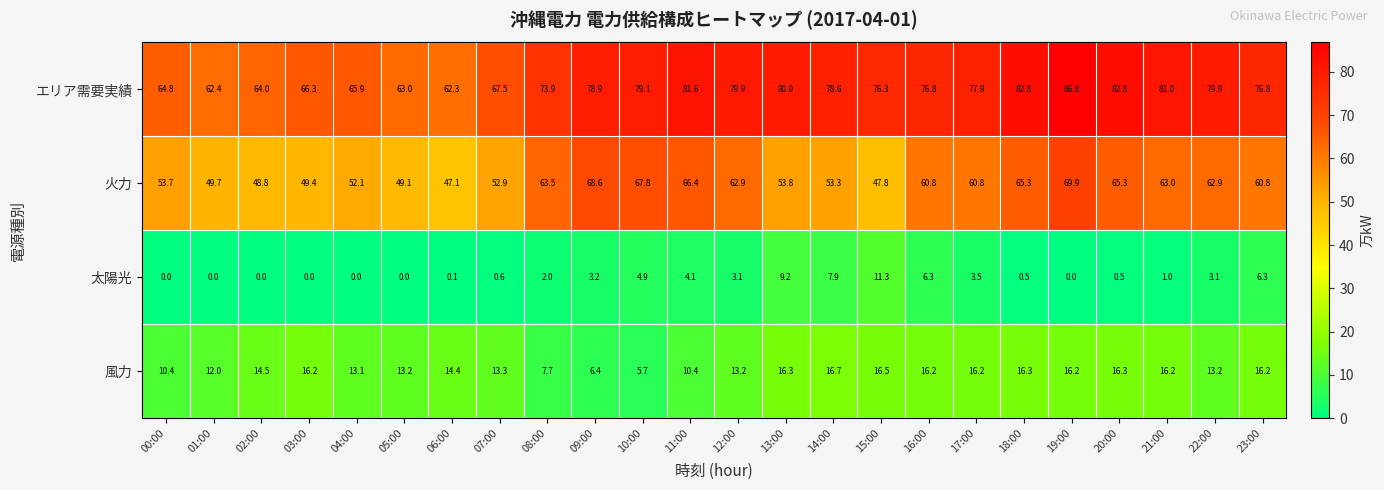

Which label corresponds to the largest value in the chart?

19:00